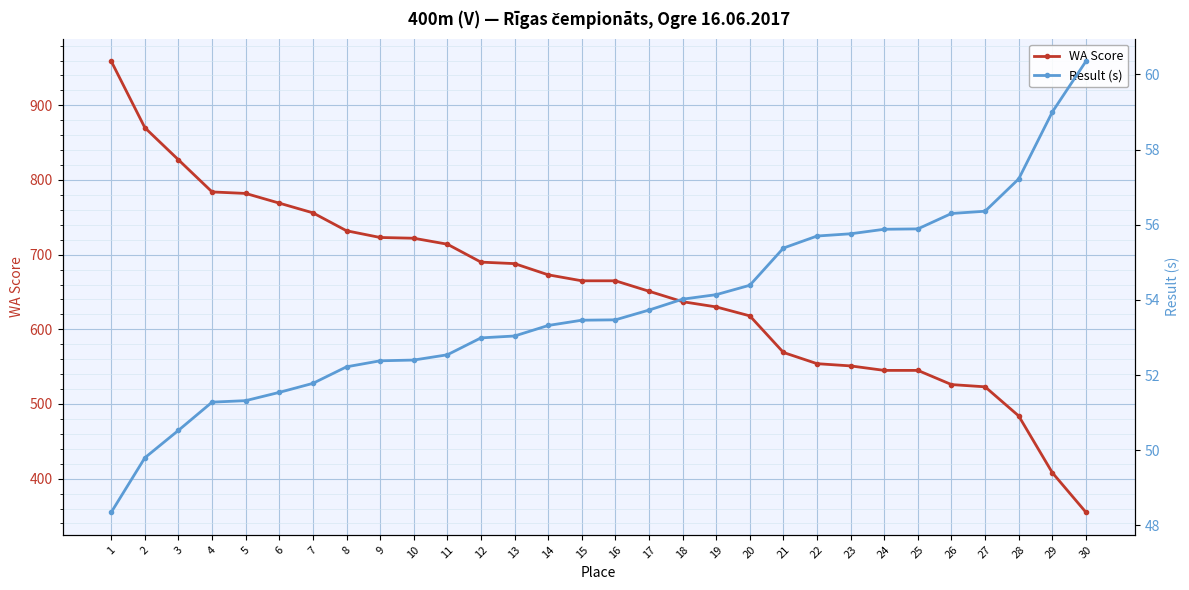

Which category has the highest value across all series?

1